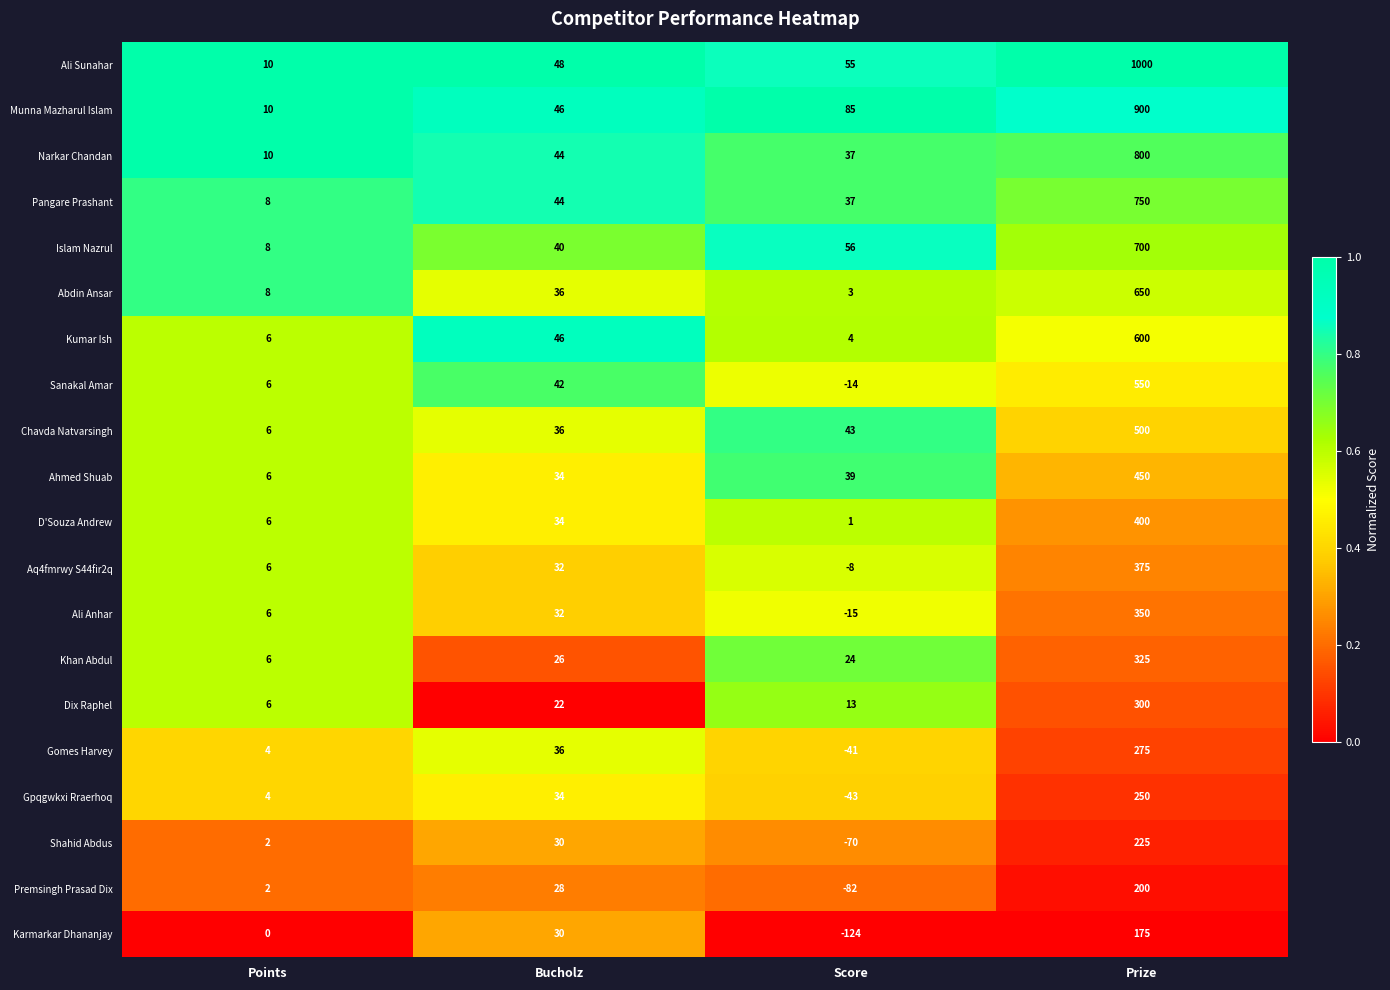

Which series has the widest spread of values?

Ali Sunahar